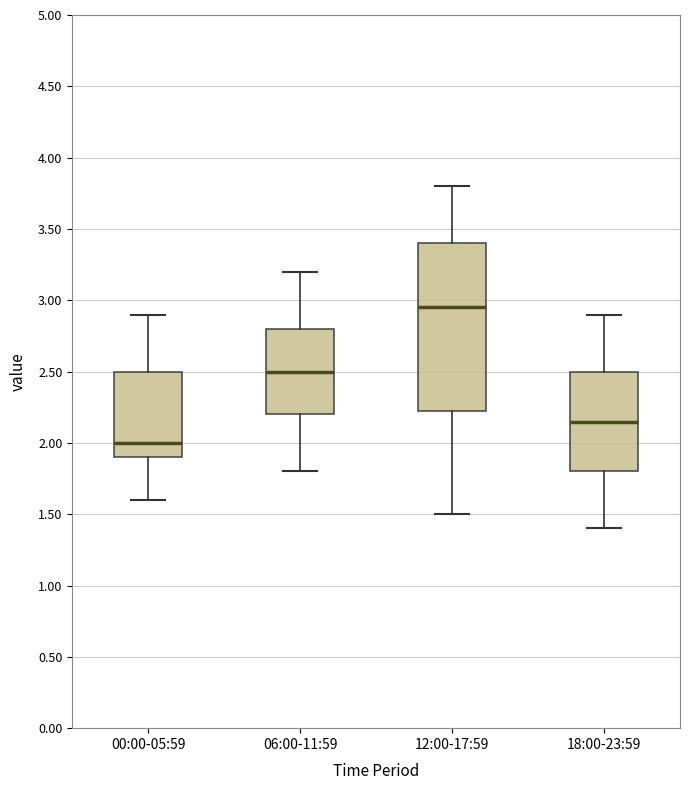

Comparing the boxes themselves (not the whiskers), which one is the tallest?

12:00-17:59